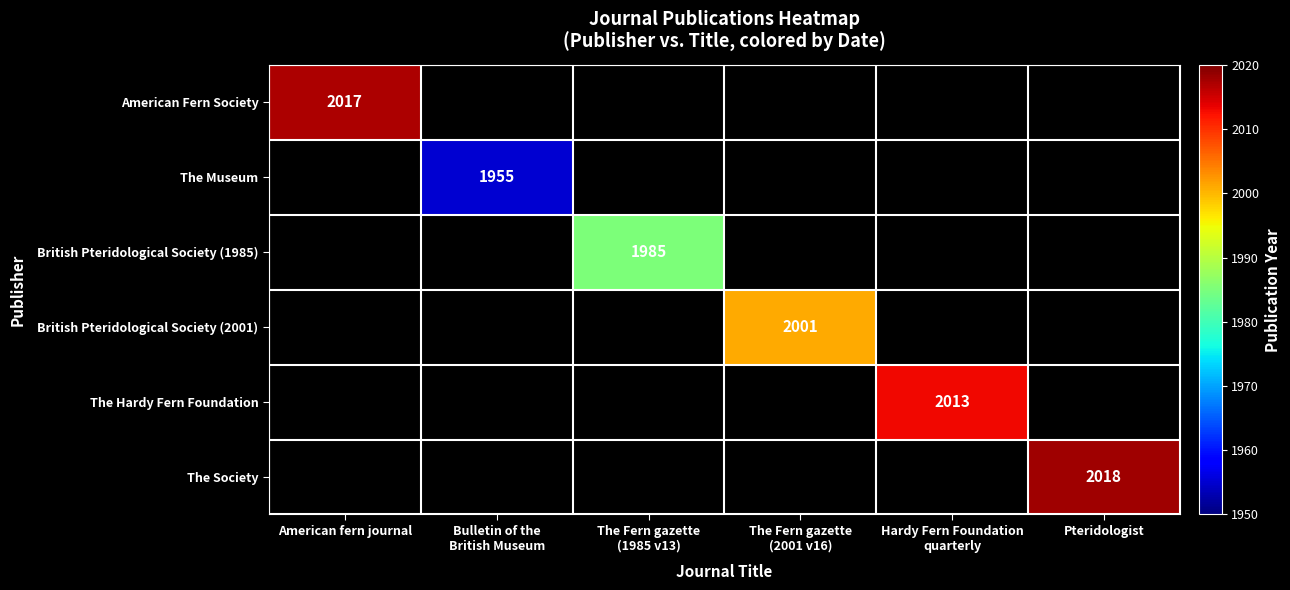

Which label corresponds to the largest value in the chart?

Pteridologist